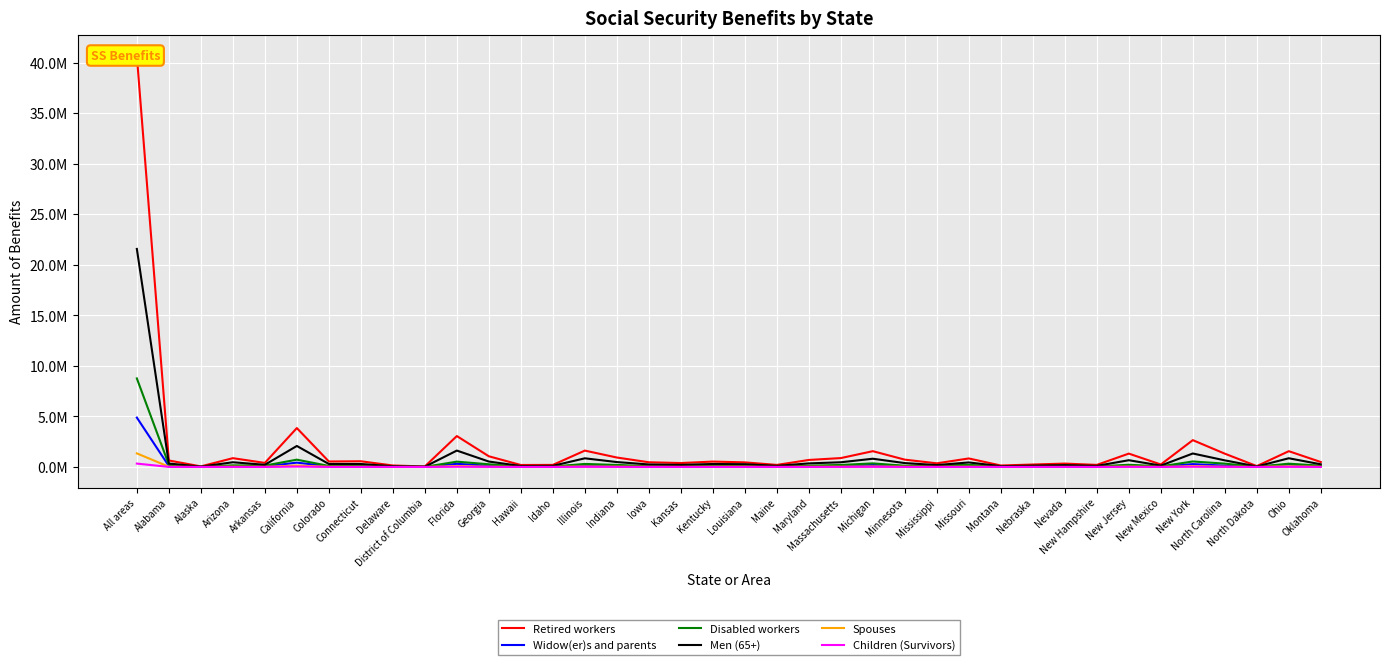

What position from the right is Minnesota?

14